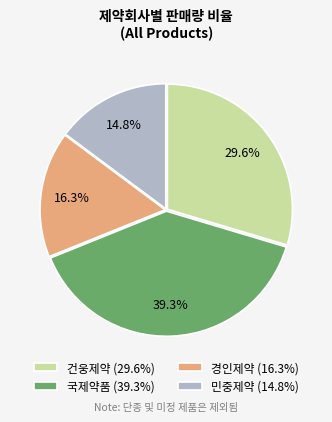

Count the number of slices in the pie.

4